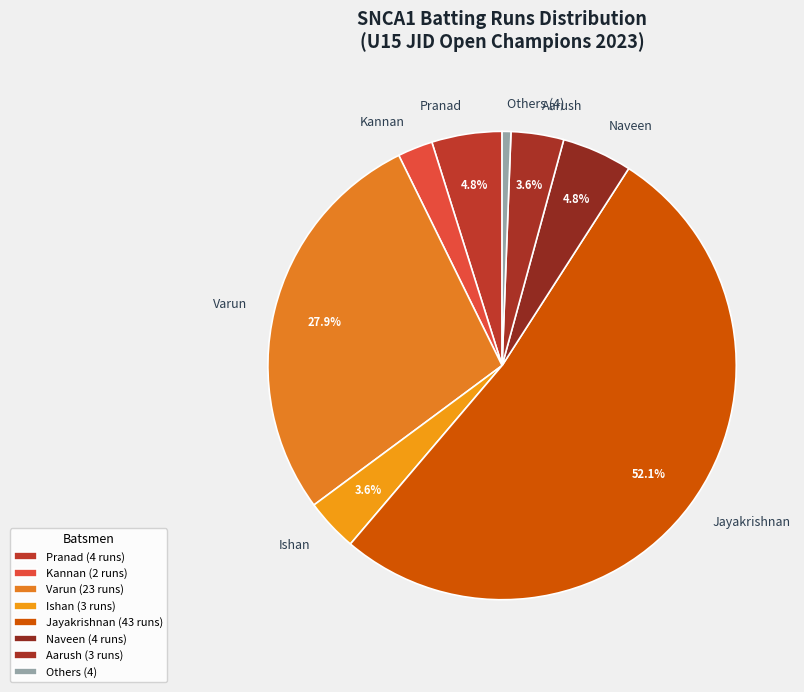

To the nearest percent, what is the difference between the largest and smallest slice percentages?

52%